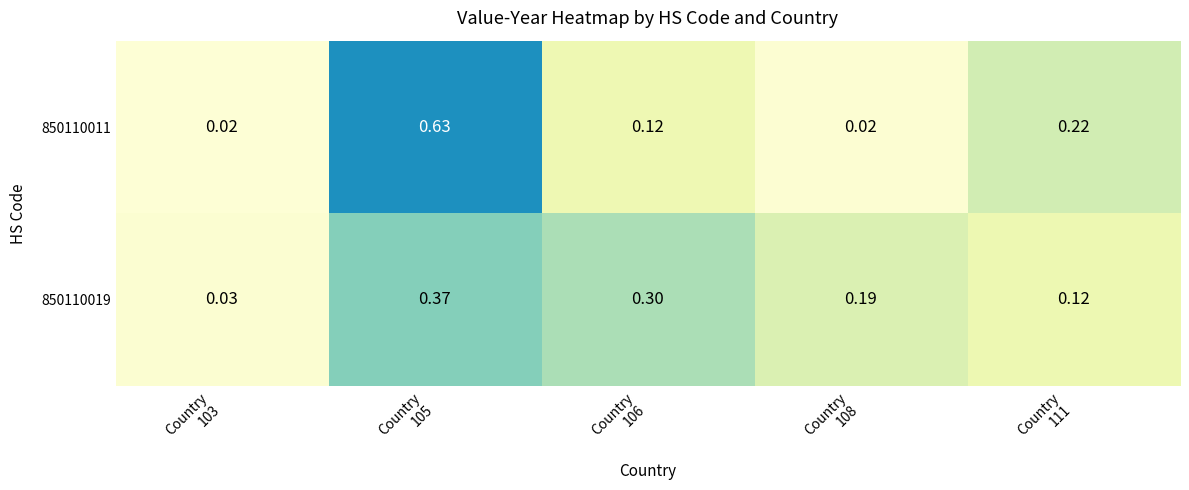

Between Country
103 and Country
106, which series saw the biggest shift?

850110019